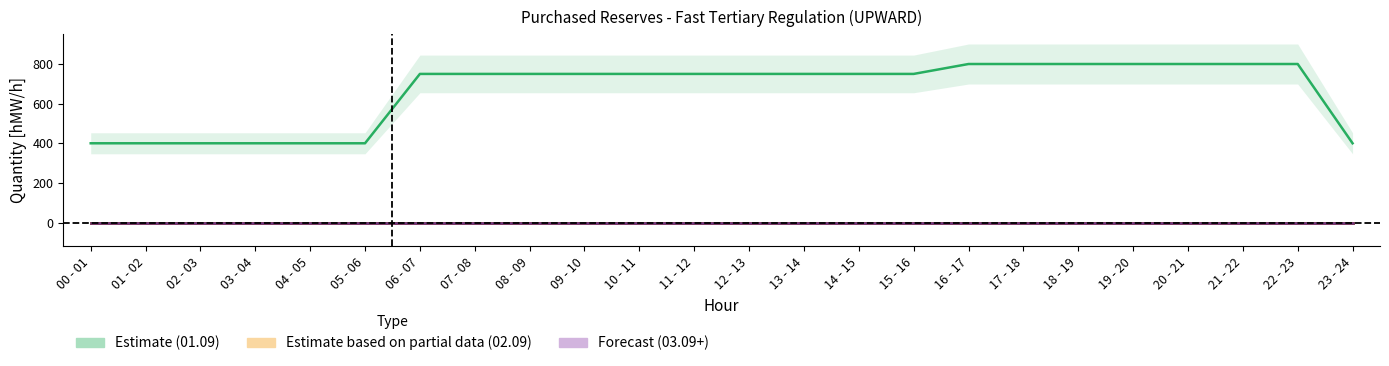

True or false: 02.09 has more than 2 interior local peaks.

False